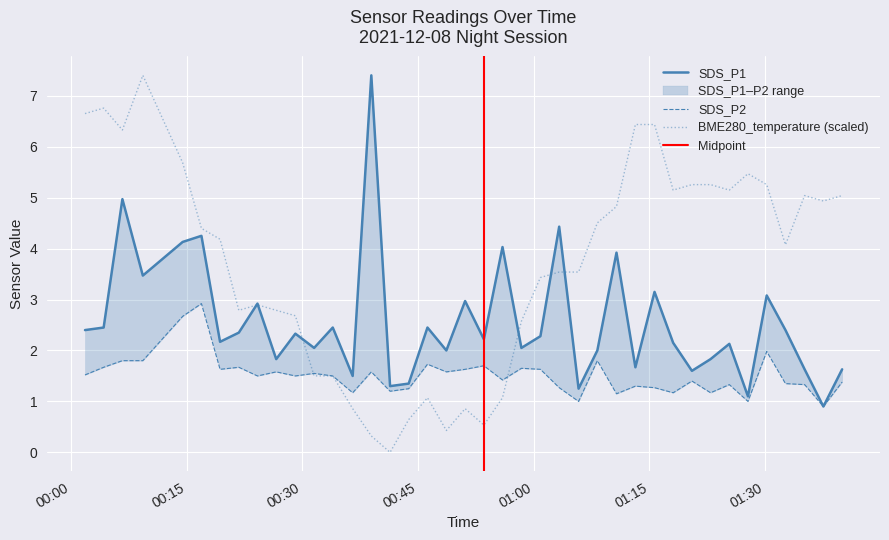

True or false: SDS_P1 and BME280_temperature cross at least once.

True